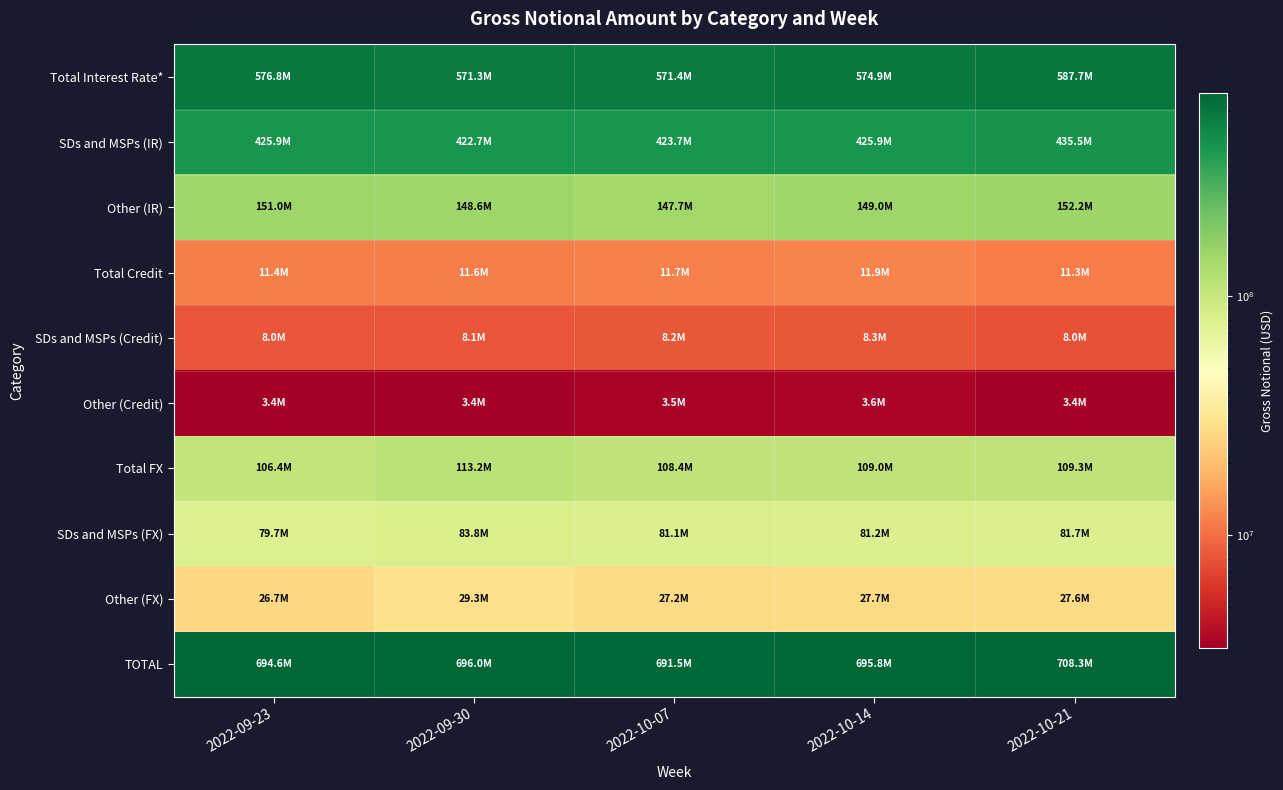

What is the total value across all series at 2022-09-23?

2083943199